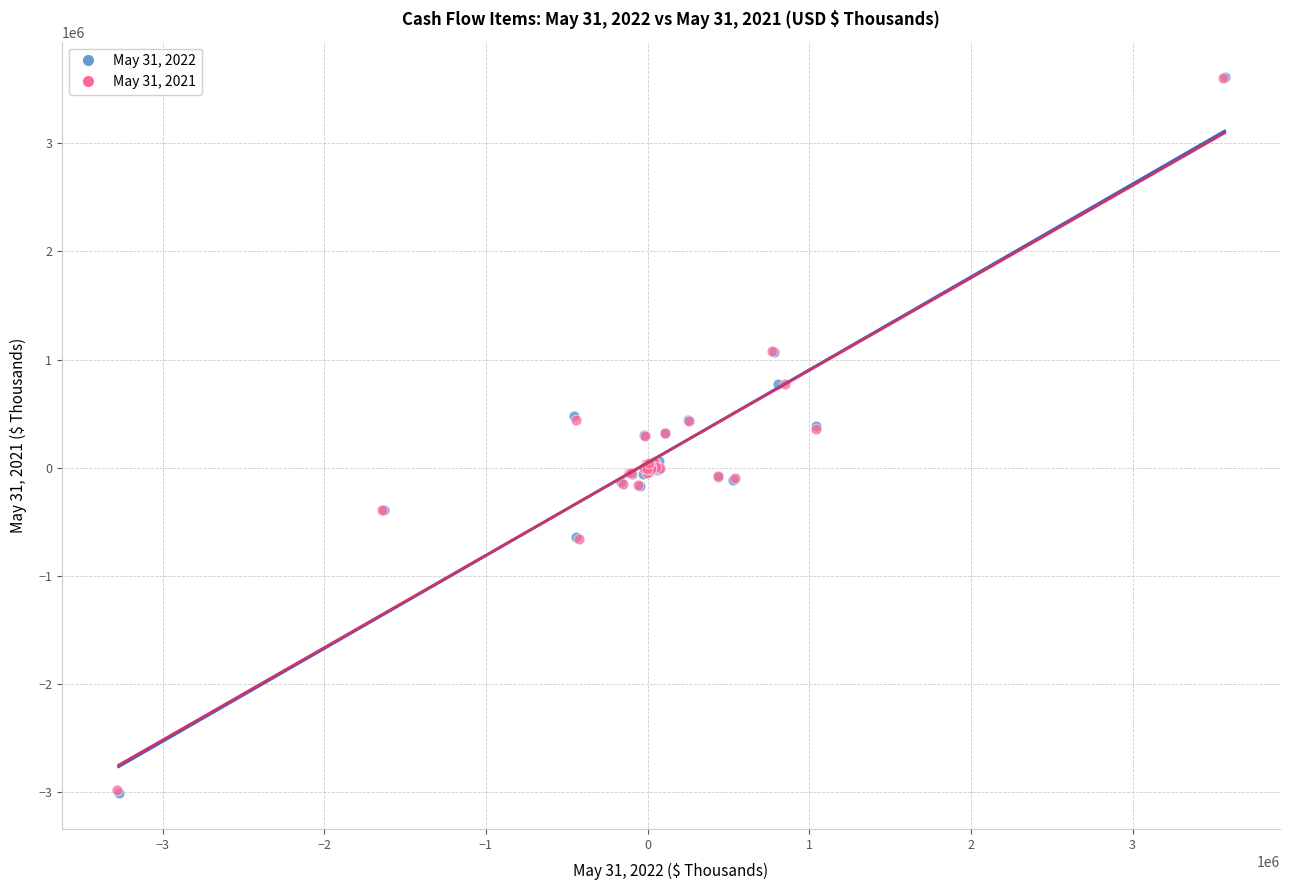

Which series has the widest spread of Y values?

May 31, 2022